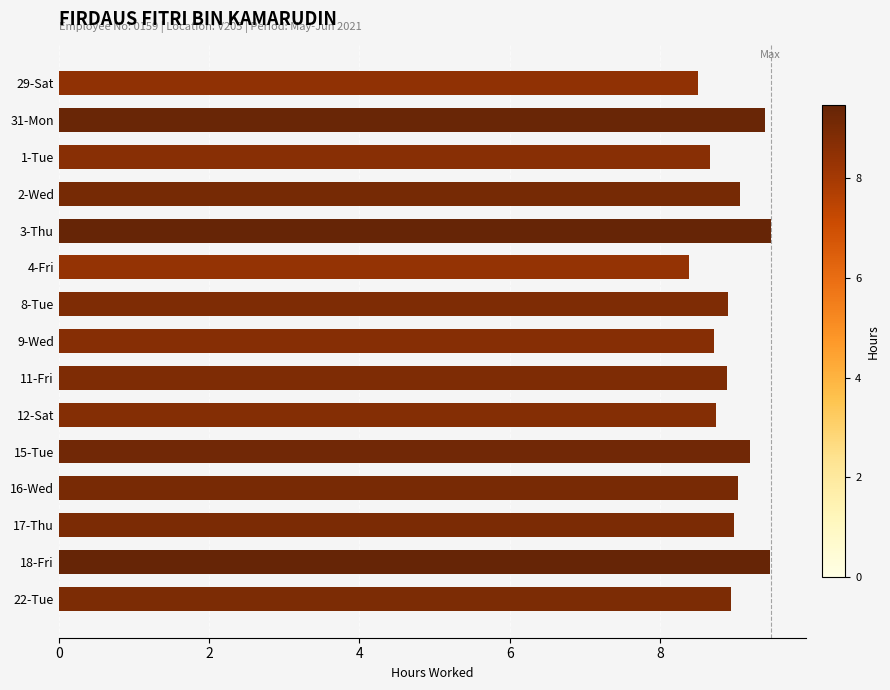

How many bars are there in total?

15